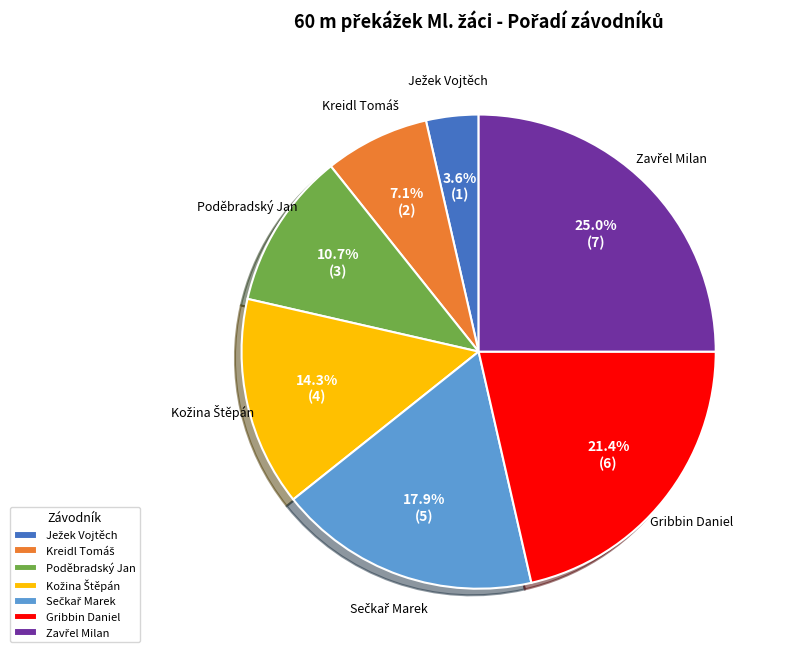

What portion of the pie excludes Poděbradský Jan?

89.3%